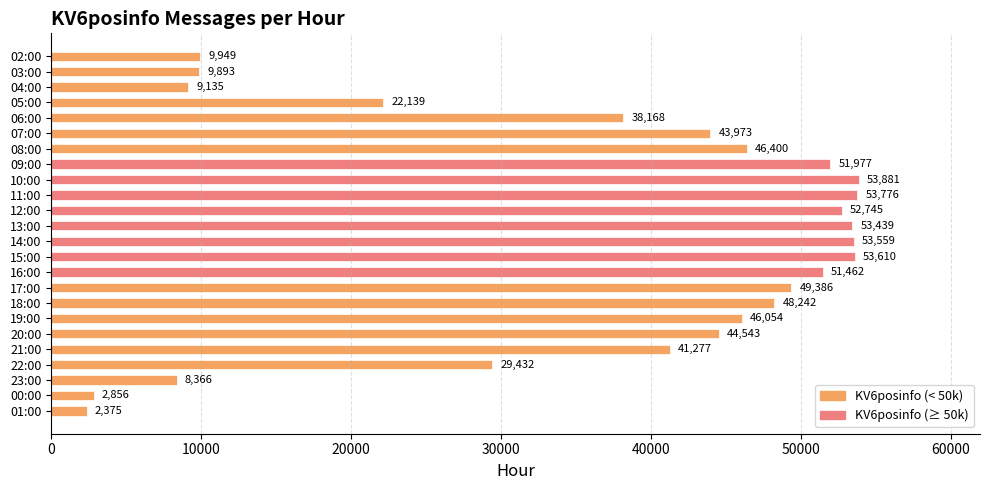

The chart shows a value of 21058 at 16:00. True or false?

False